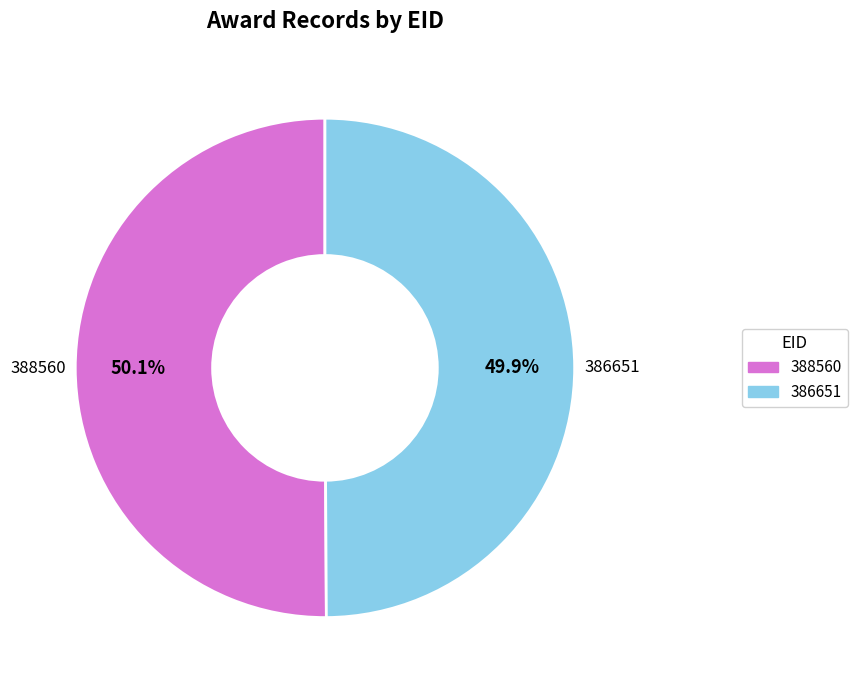

What is the ratio of the value at 386651 to the value at 388560?

1.0